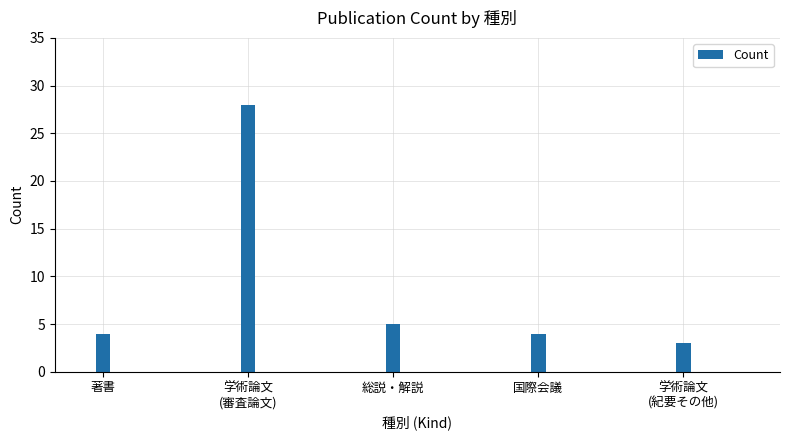

How many distinct data groups are displayed?

1